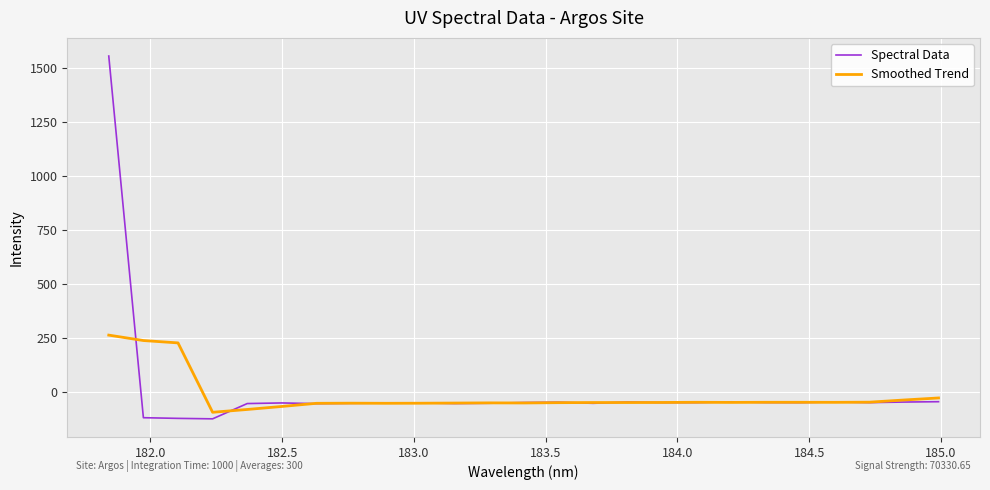

How many distinct data groups are displayed?

2